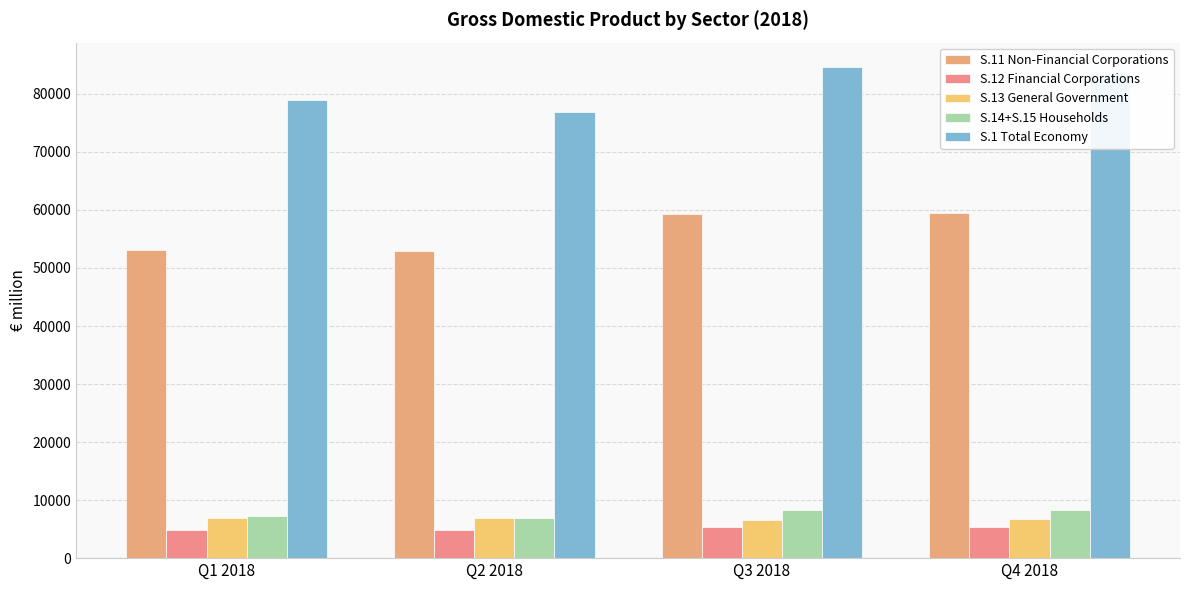

Reading left to right, what are all the values shown in this chart?

S.11 Non-Financial Corporations: Q1 2018=53084.0	Q2 2018=52870.9	Q3 2018=59320.9	Q4 2018=59467.2
S.12 Financial Corporations: Q1 2018=4764.8	Q2 2018=4841.3	Q3 2018=5364.2	Q4 2018=5373.9
S.13 General Government: Q1 2018=6896.3	Q2 2018=6836.9	Q3 2018=6639.0	Q4 2018=6724.3
S.14+S.15 Households: Q1 2018=7265.1	Q2 2018=6950.8	Q3 2018=8378.0	Q4 2018=8296.0
S.1 Total Economy: Q1 2018=78940.2	Q2 2018=76858.0	Q3 2018=84599.6	Q4 2018=83640.4